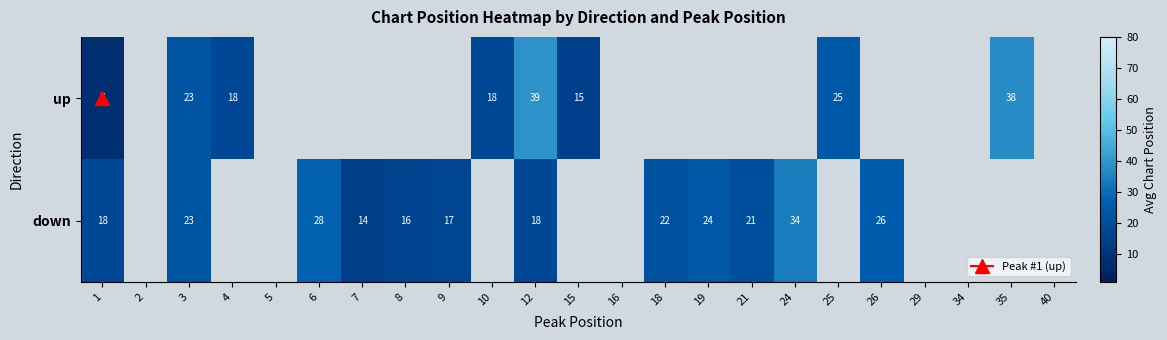

How many data points in up are less than 39?

7